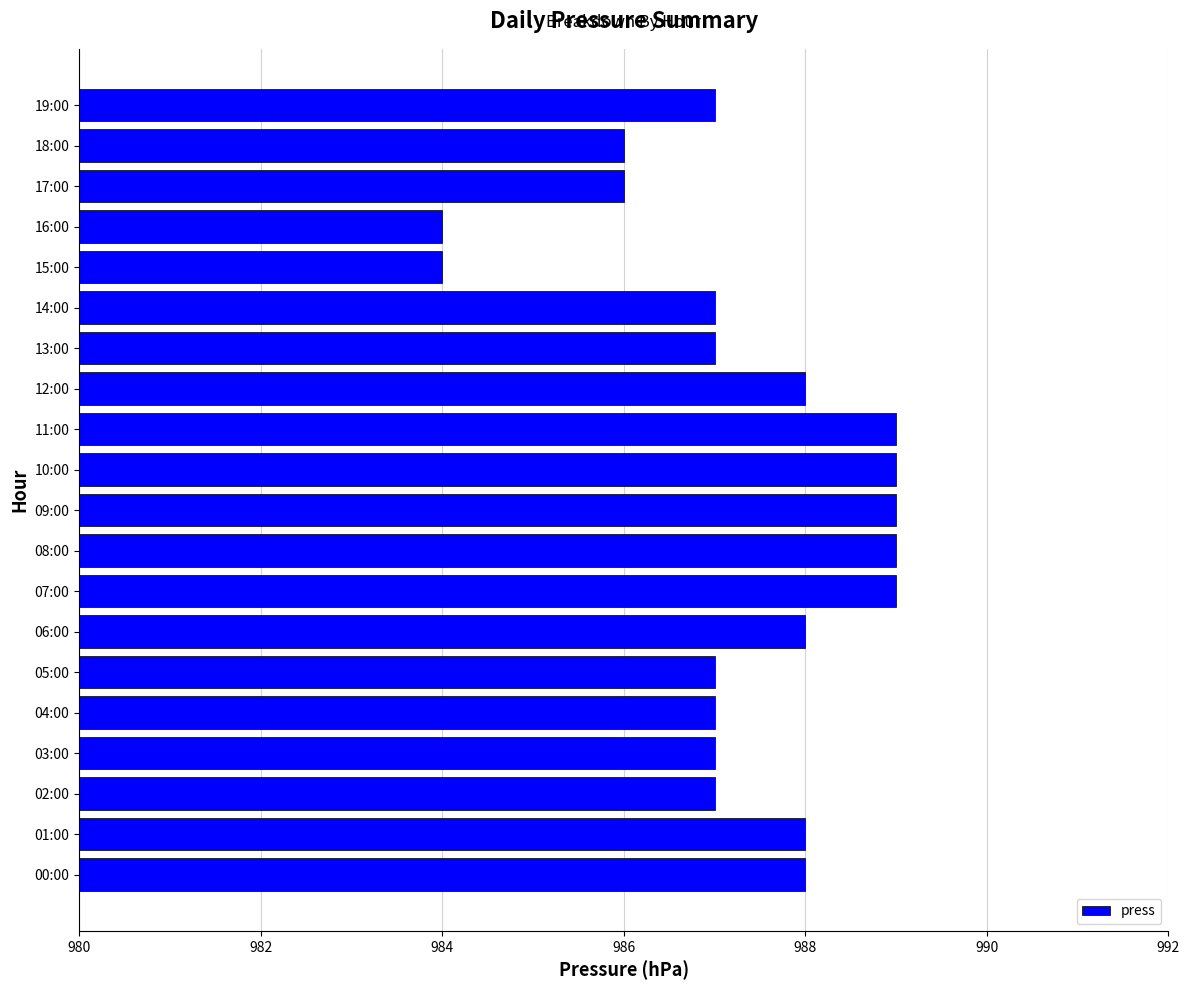

Is it true that the value at 10:00 is 1463?

False